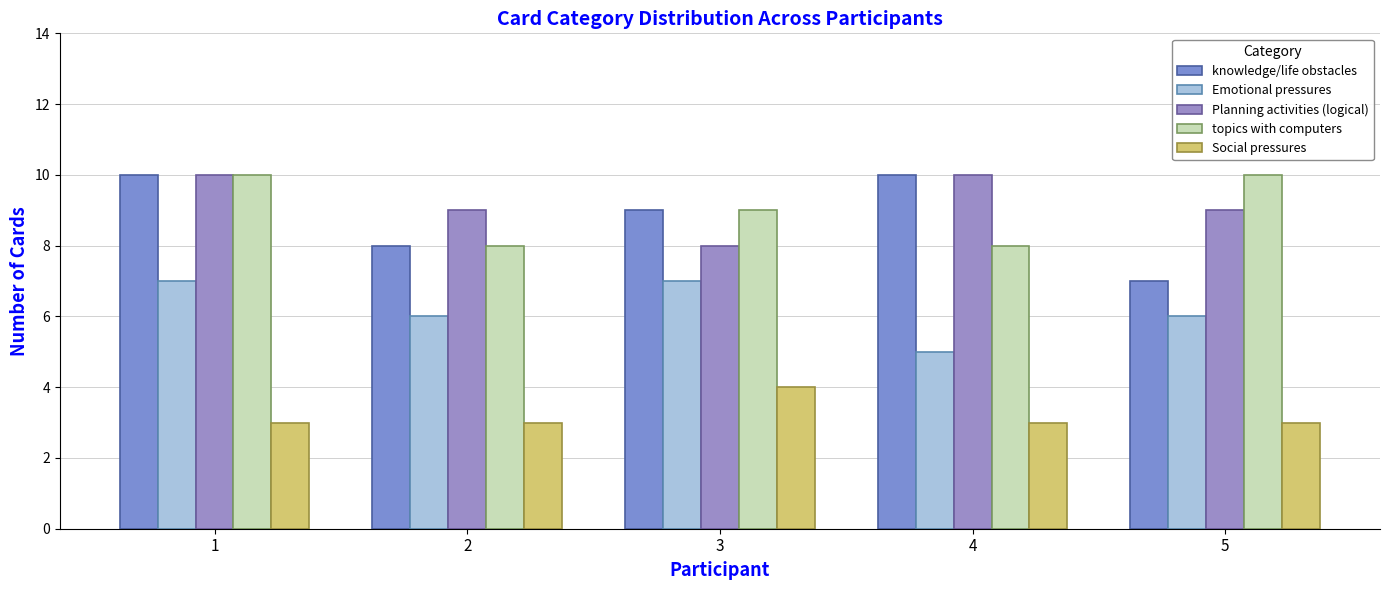

The value of Emotional pressures at 4 is 5. True or false?

True